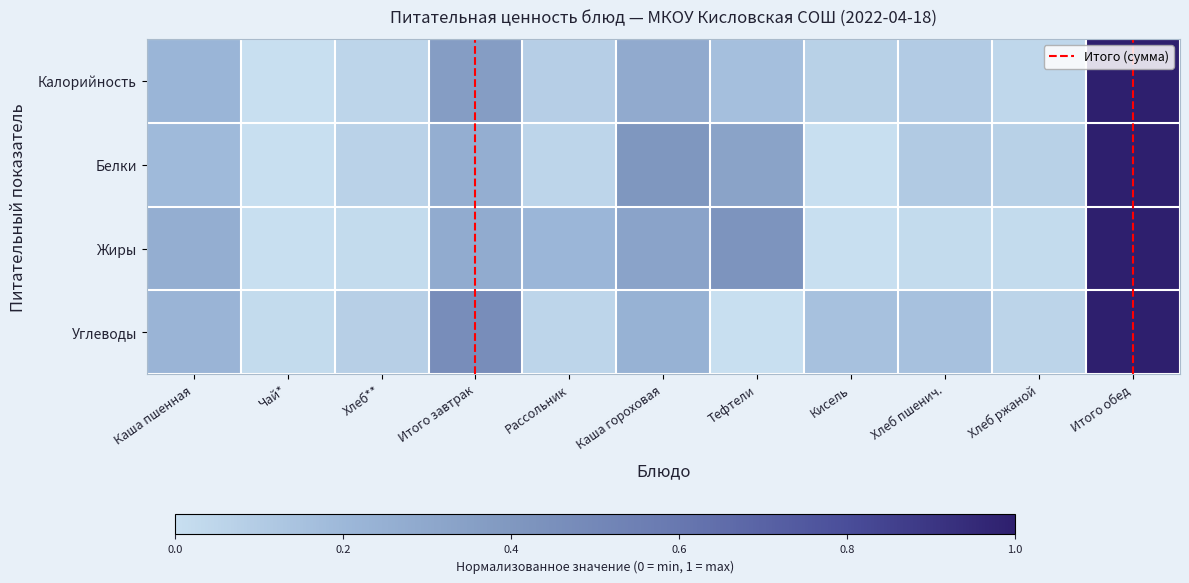

At which category is the sum across all series the highest?

Итого обед